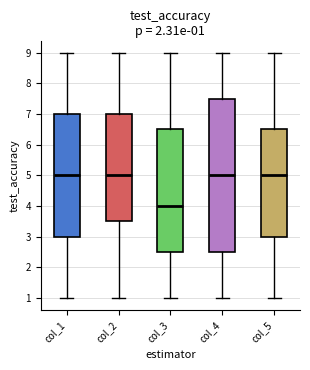

Which box is the tallest, from its lower edge to its upper edge?

col_4